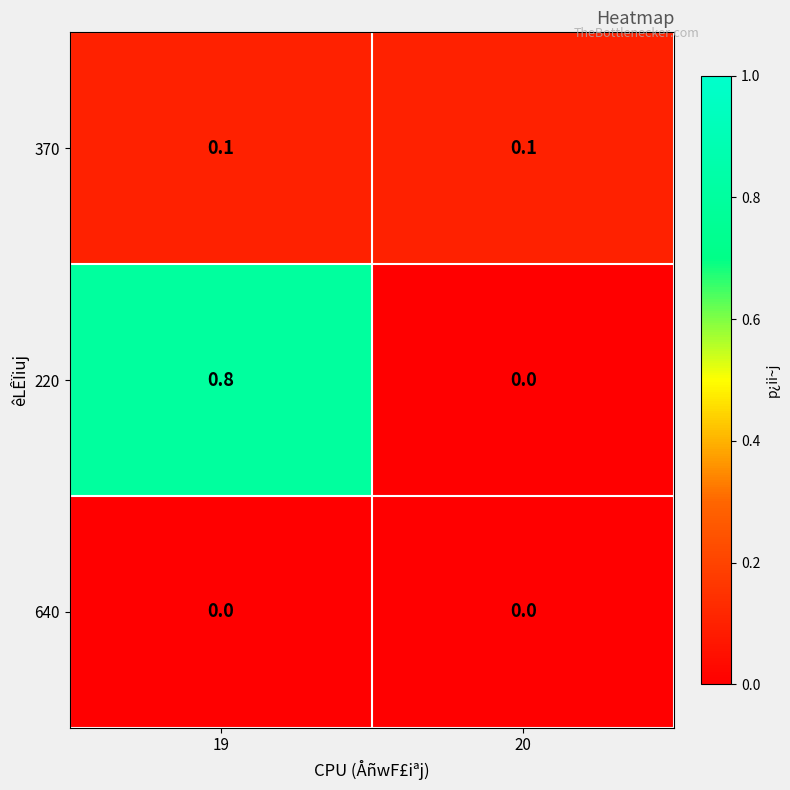

At which label is 220 closest to 0?

20